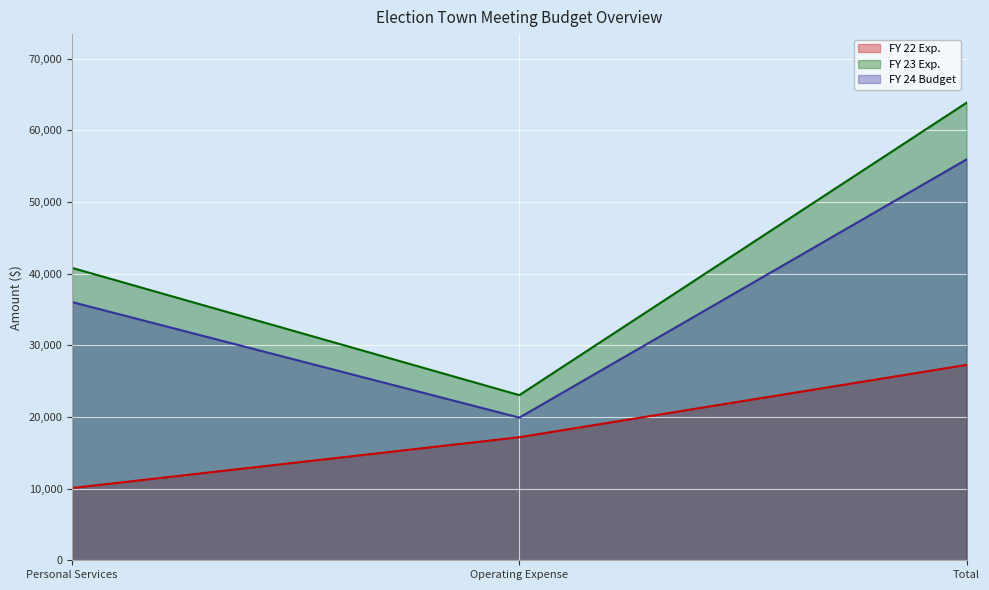

Which series has the largest total across all categories?

FY 23 Exp.